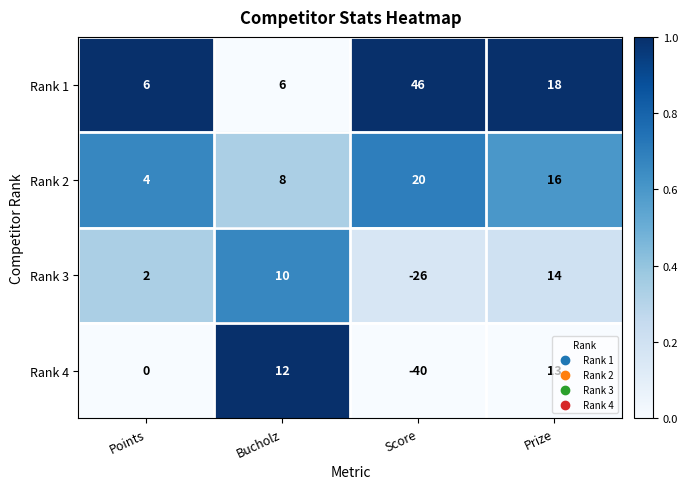

Count the number of data series in this chart.

4